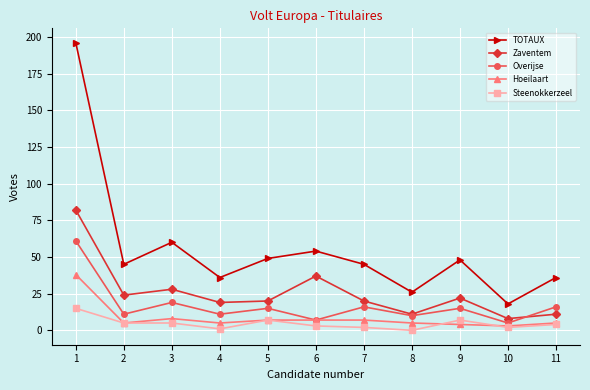

What is the value of the TOTAUX point at the 6th from the left?

54